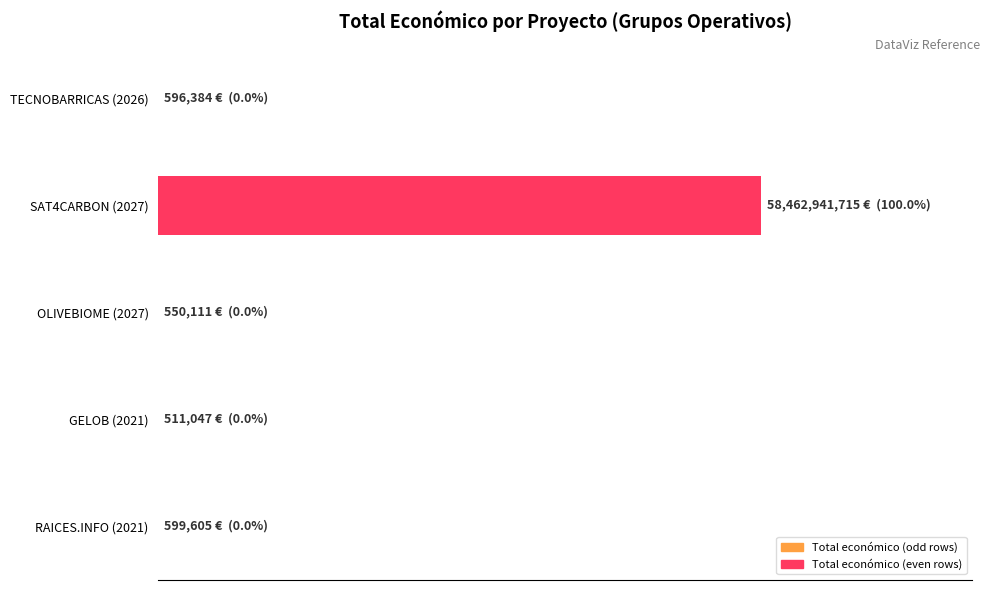

Where does the data first go above 596384?

SAT4CARBON (2027)